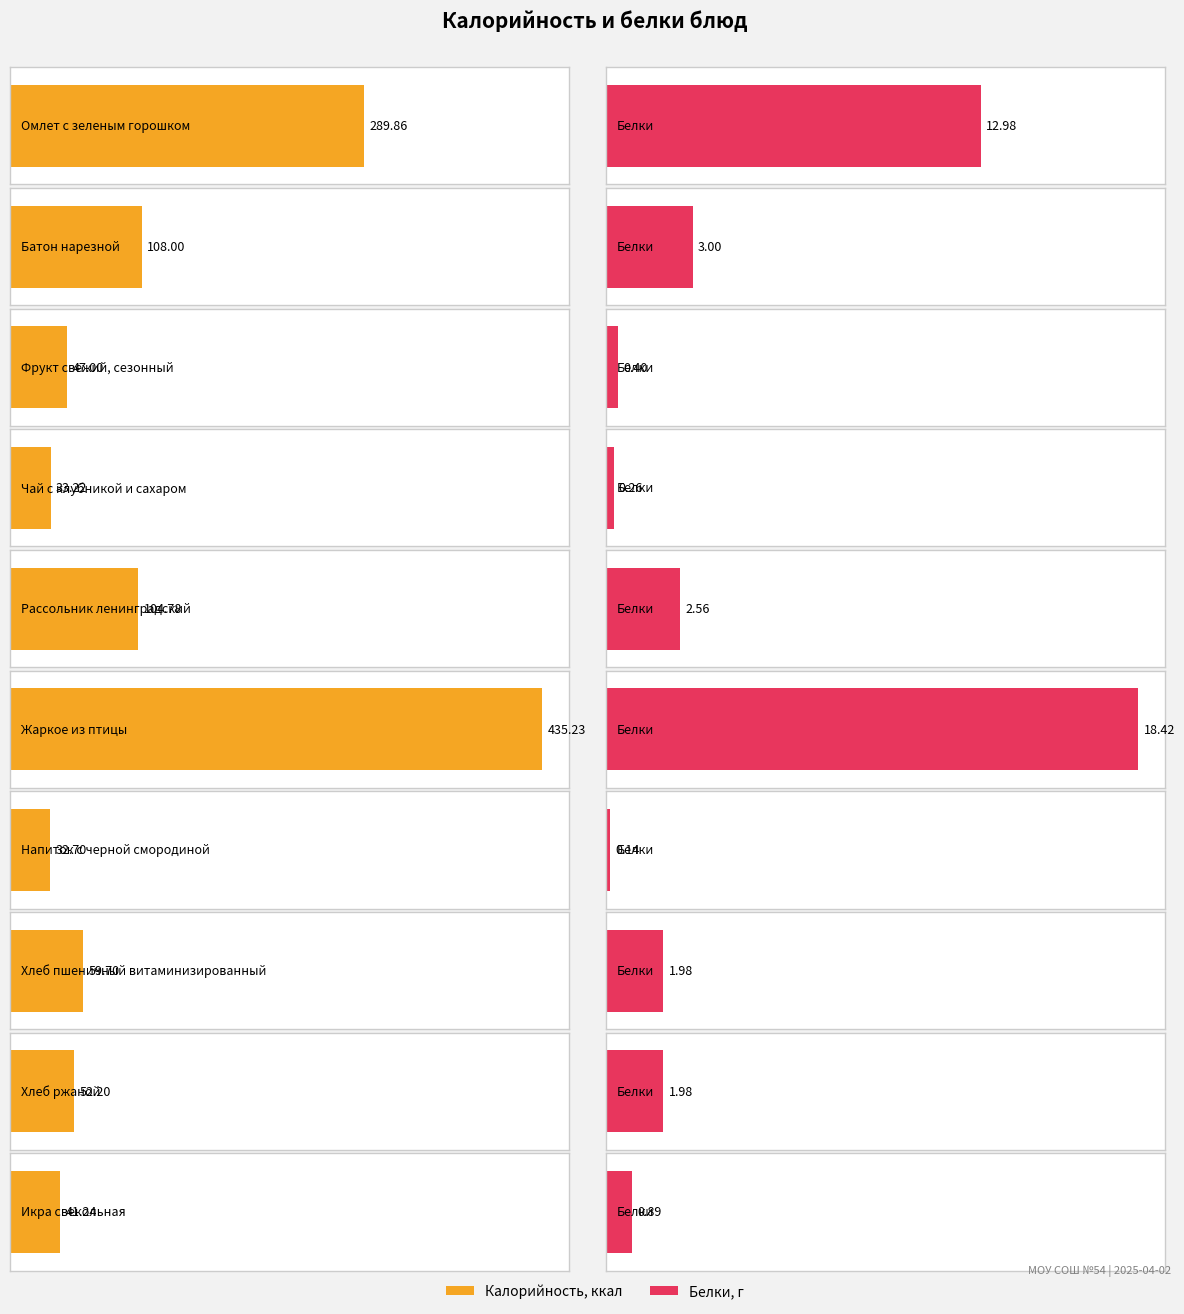

Where is Калорийность nearest to the value 233?

Омлет с зеленым горошком